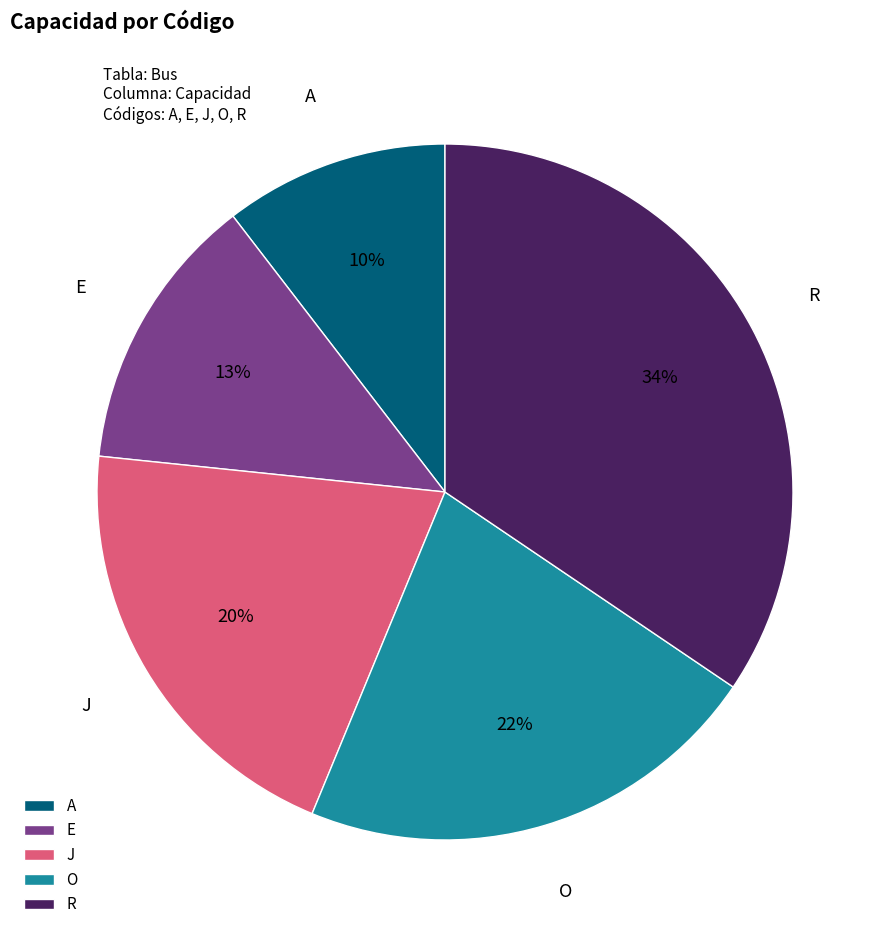

To the nearest percent, what is the difference between the largest and smallest slice percentages?

24%